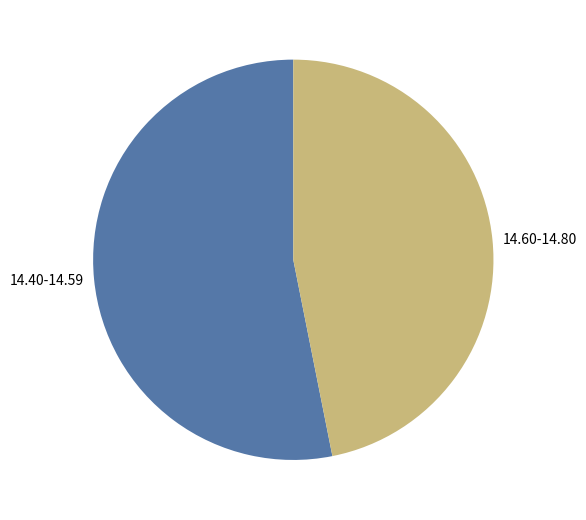

Does any single category account for the majority?

Yes